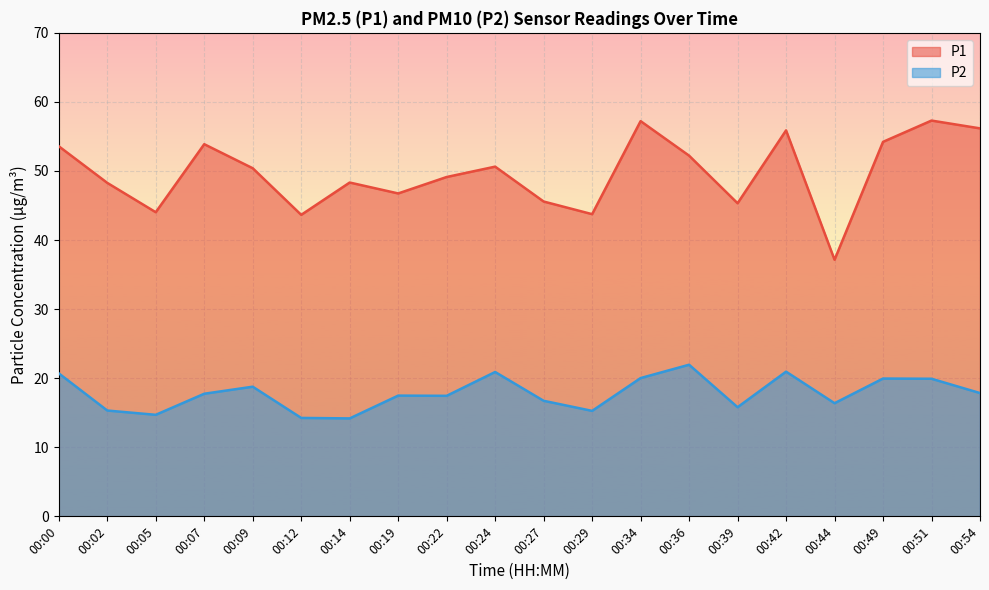

In P1, how many points are higher than both neighbors (excluding endpoints)?

6